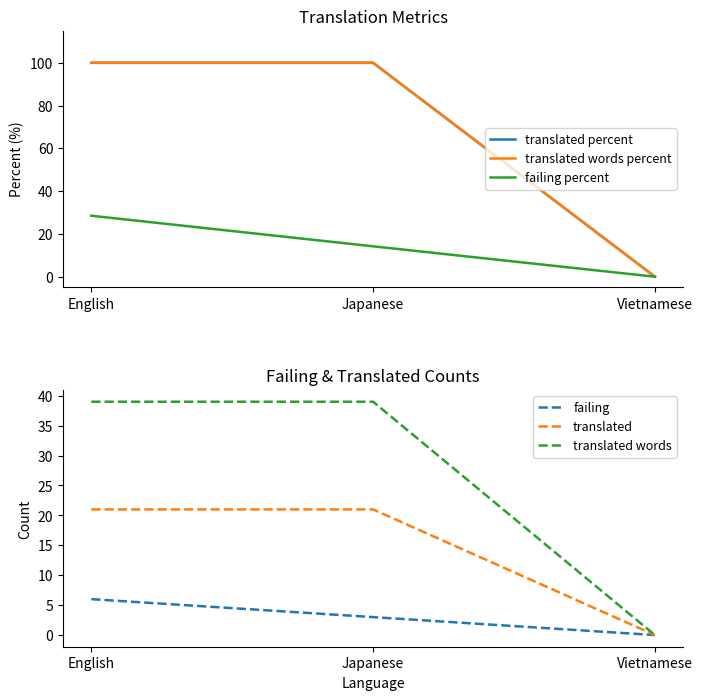

What is the difference between the maximum and minimum values in the failing percent series?

28.5